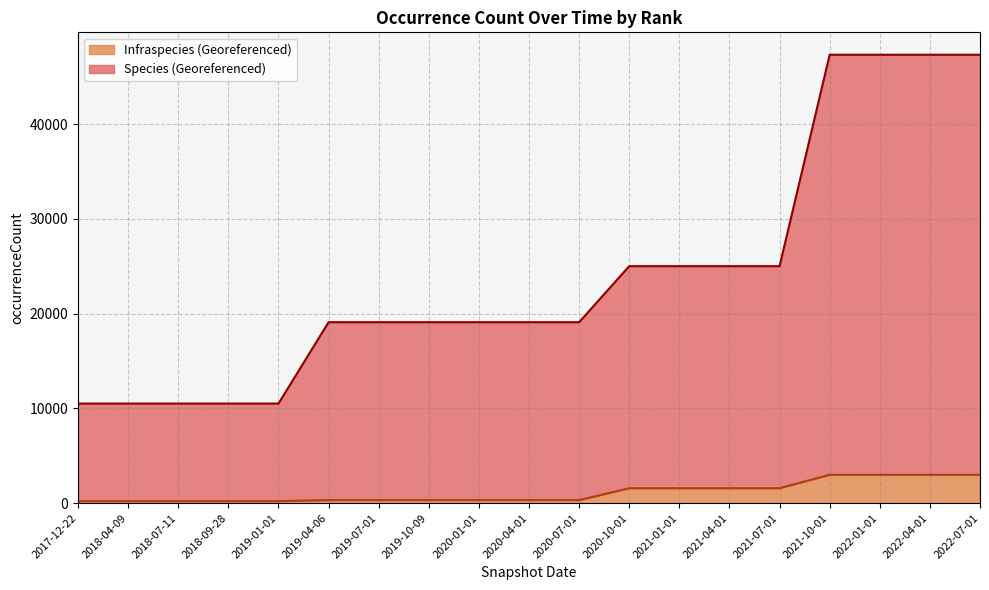

Which series has the largest range (max minus min)?

Species (Georeferenced)